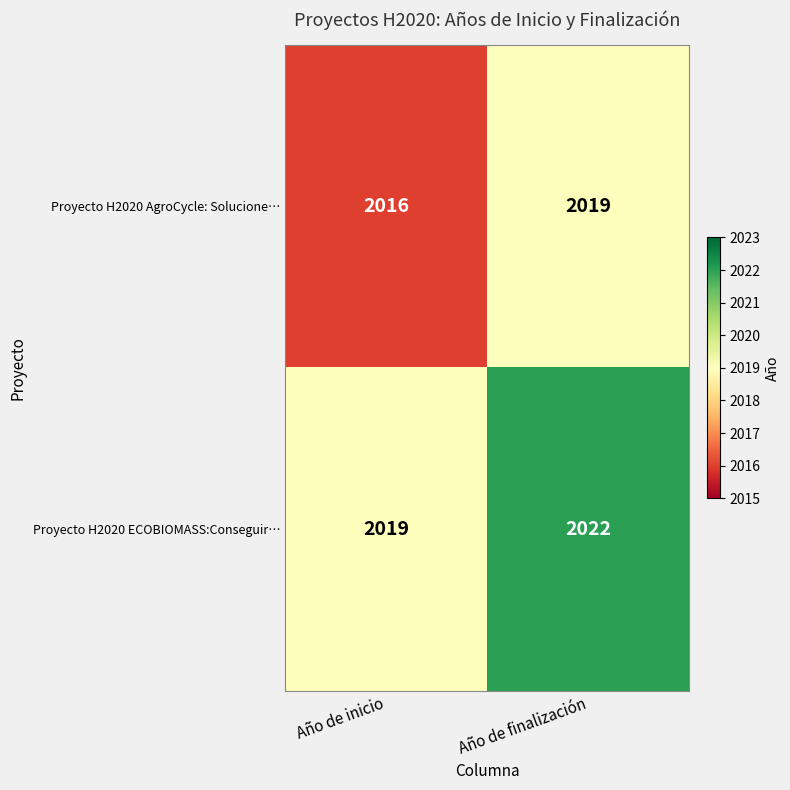

What is the maximum value for Proyecto H2020 AgroCycle: Solucione…?

2019